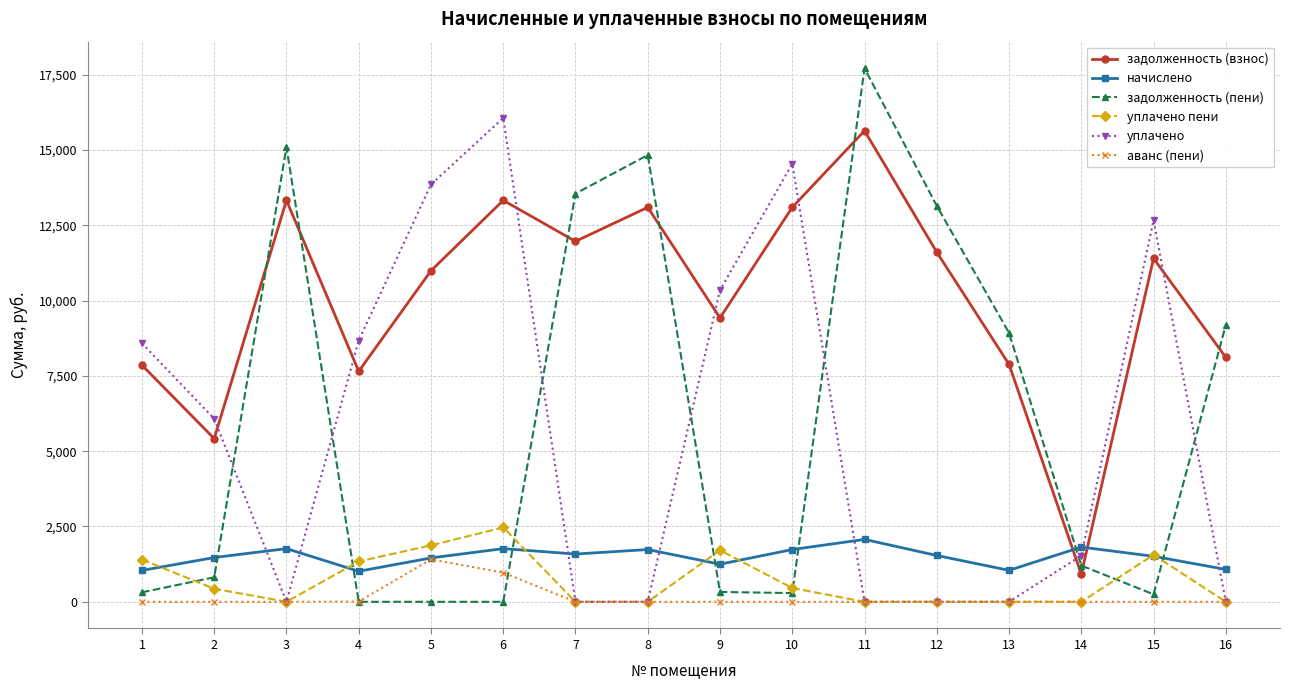

What is the approximate value of начислено at 4?

1013.8